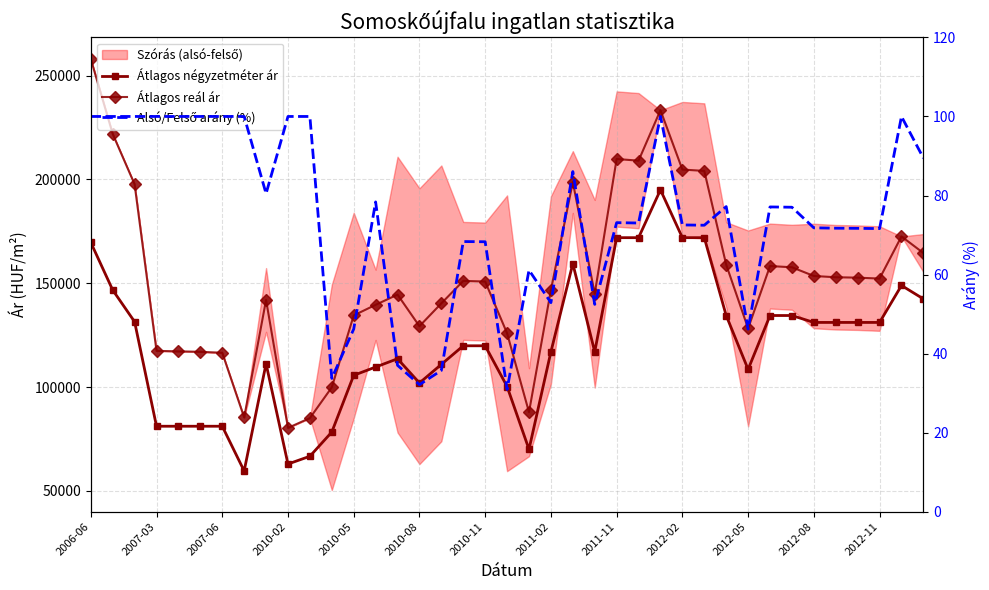

Is the value of Átlagos négyzetméter ár at 16 greater than the value of Átlagos reál ár at 23?

No